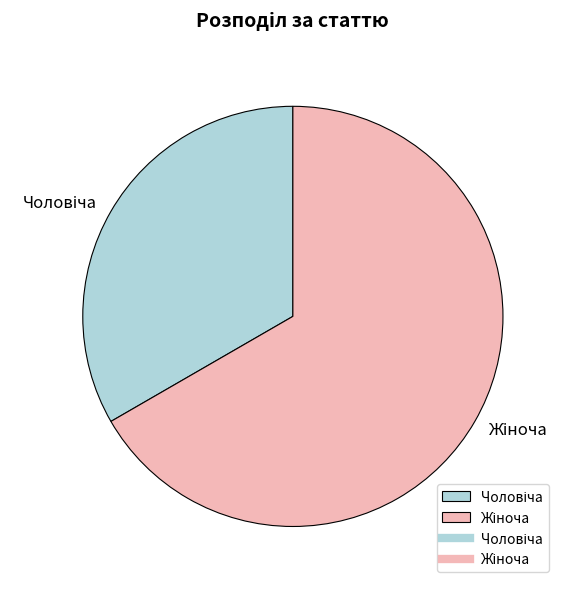

Does any single category account for the majority?

Yes